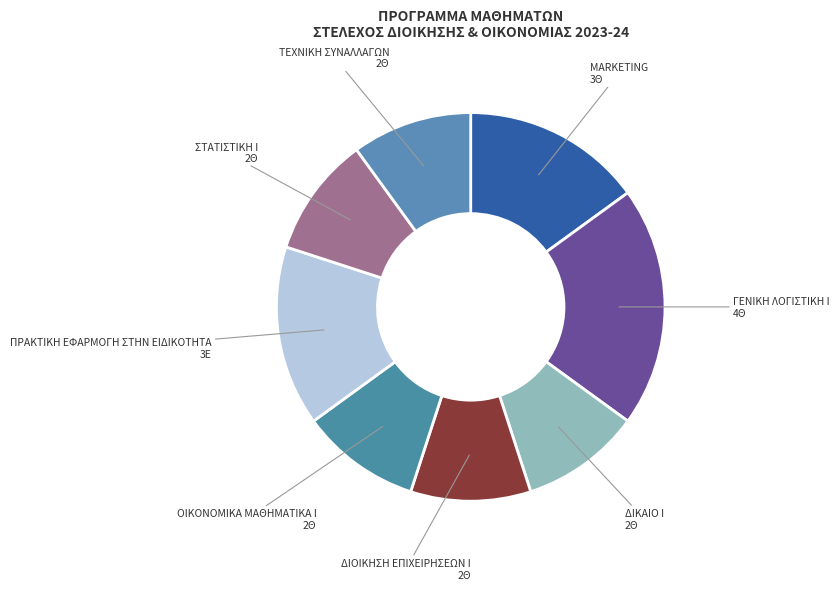

Count the number of slices in the pie.

8